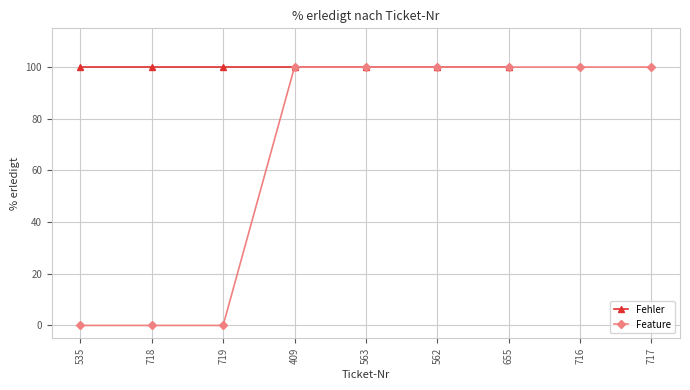

List the labels in order of value, largest first.

409, 563, 562, 655, 716, 717, 535, 718, 719